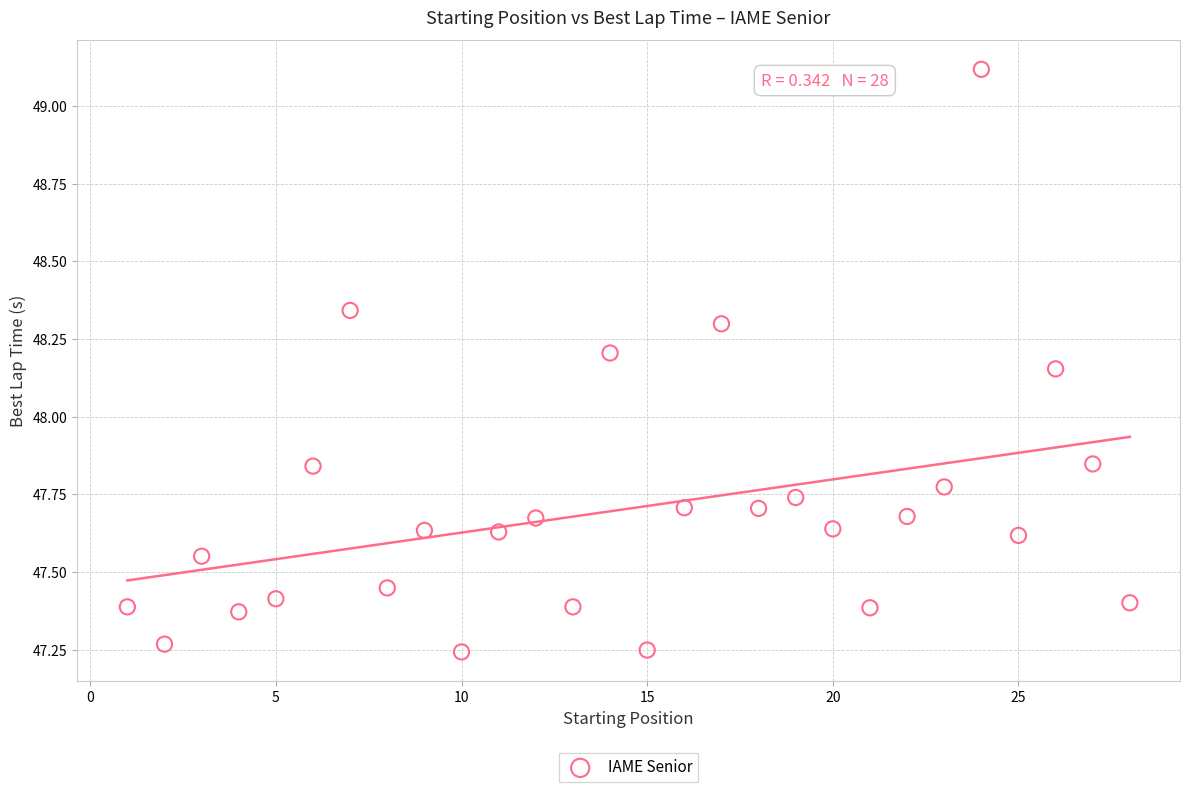

What is the range of X values (max minus min)?

27.0